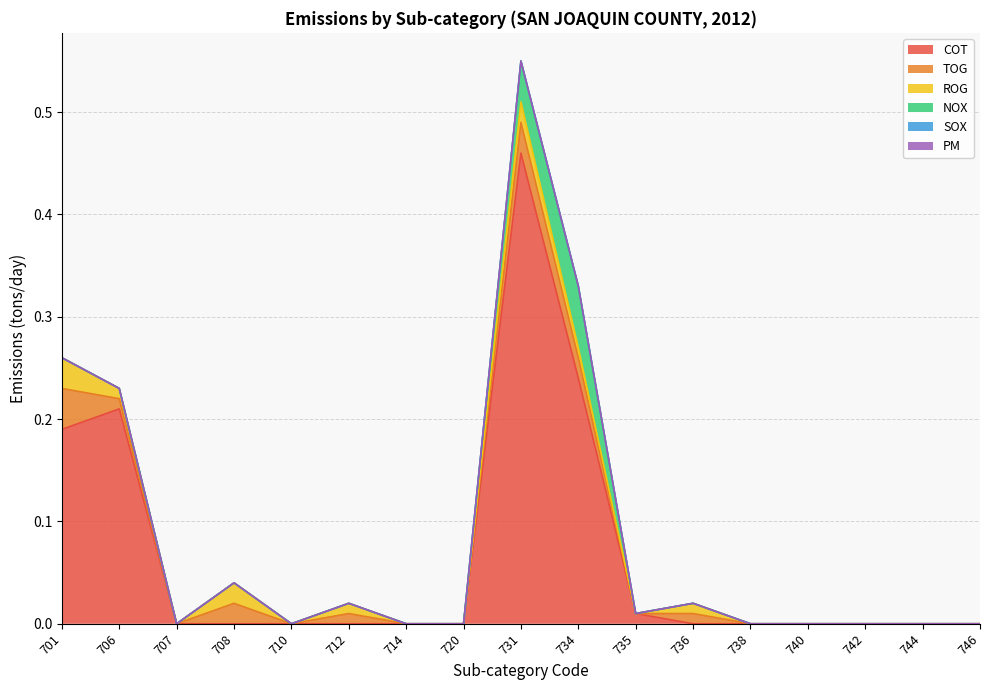

Which series has the largest total across all categories?

COT